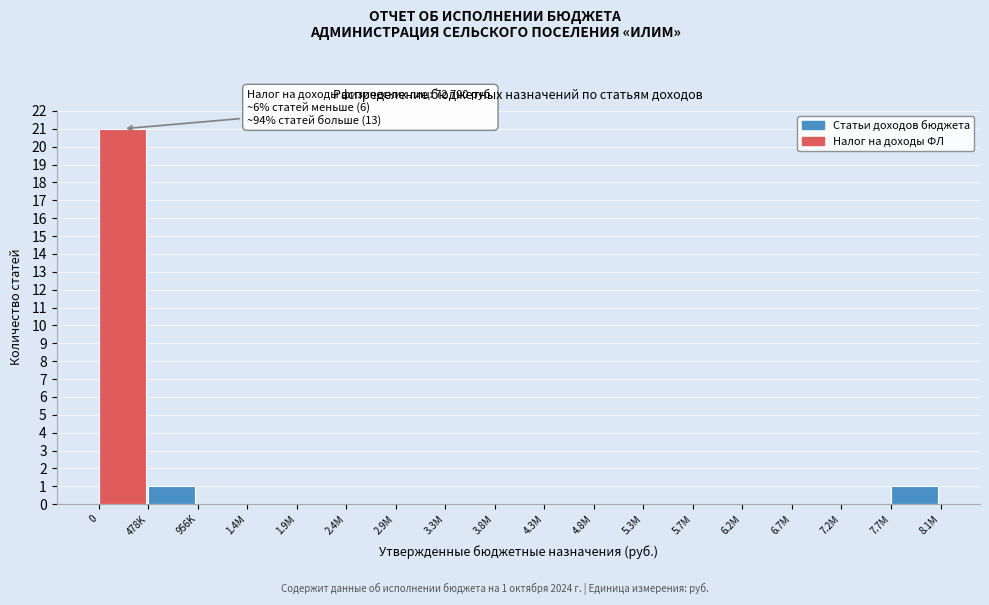

Reading right to left, extract all data points from this chart.

7.7M=1	7.2M=0	6.7M=0	6.2M=0	5.7M=0	5.3M=0	4.8M=0	4.3M=0	3.8M=0	3.3M=0	2.9M=0	2.4M=0	1.9M=0	1.4M=0	956K=0	478K=1	0=21